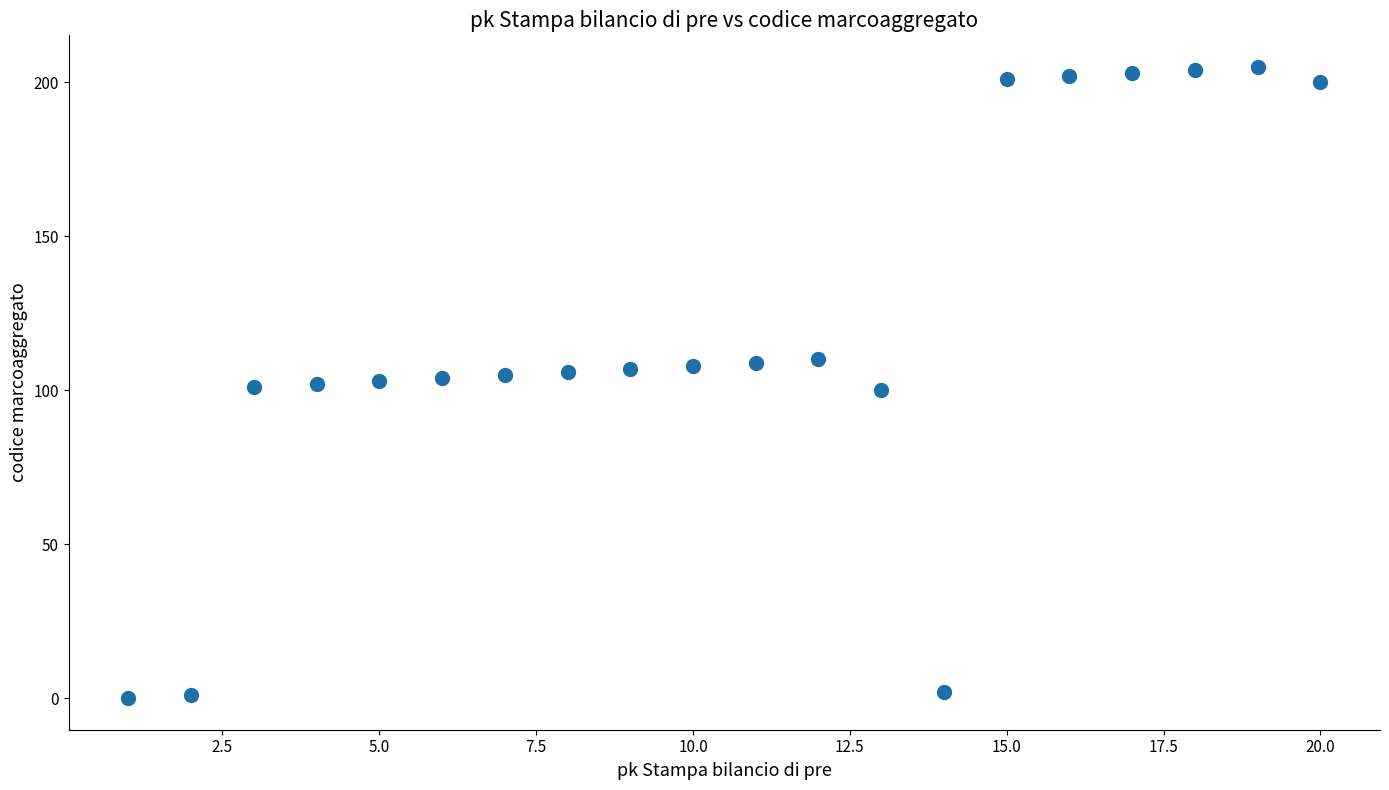

What is the range of X values (max minus min)?

19